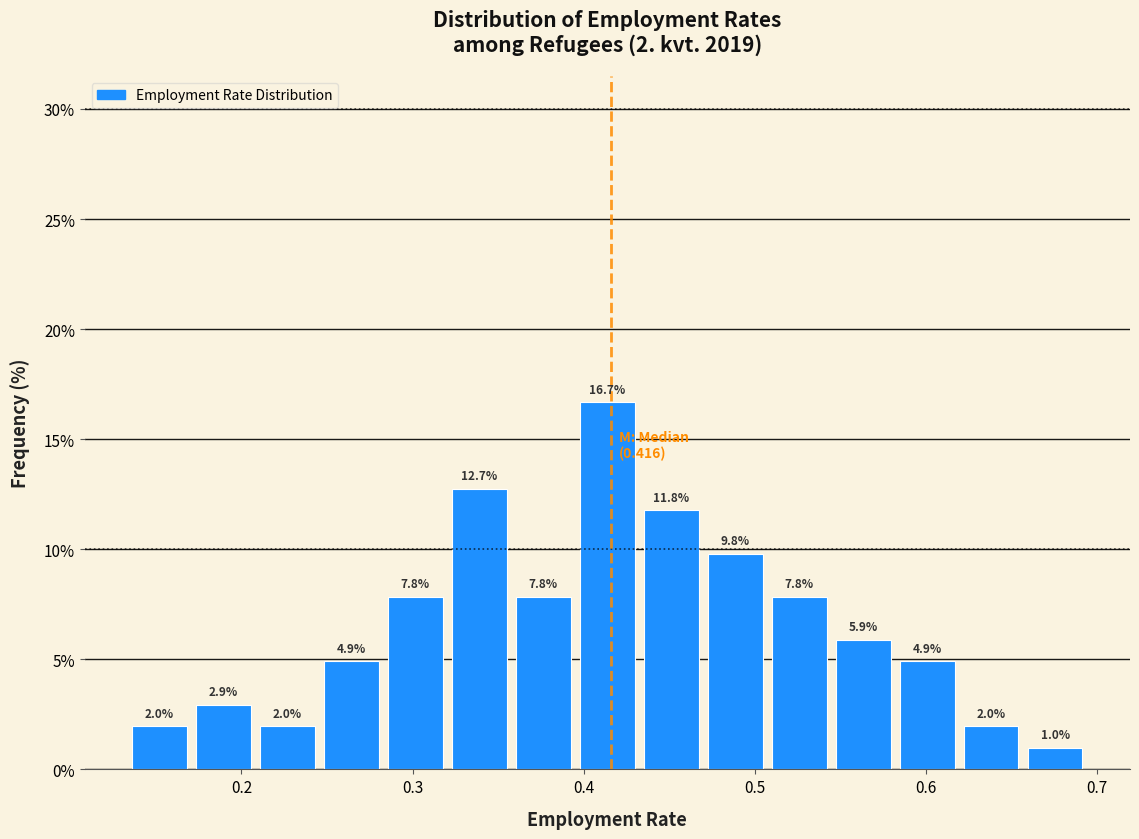

Around what value on the x-axis is the tallest bar? Give the approximate position of its centre, as read against the axis.

0.41